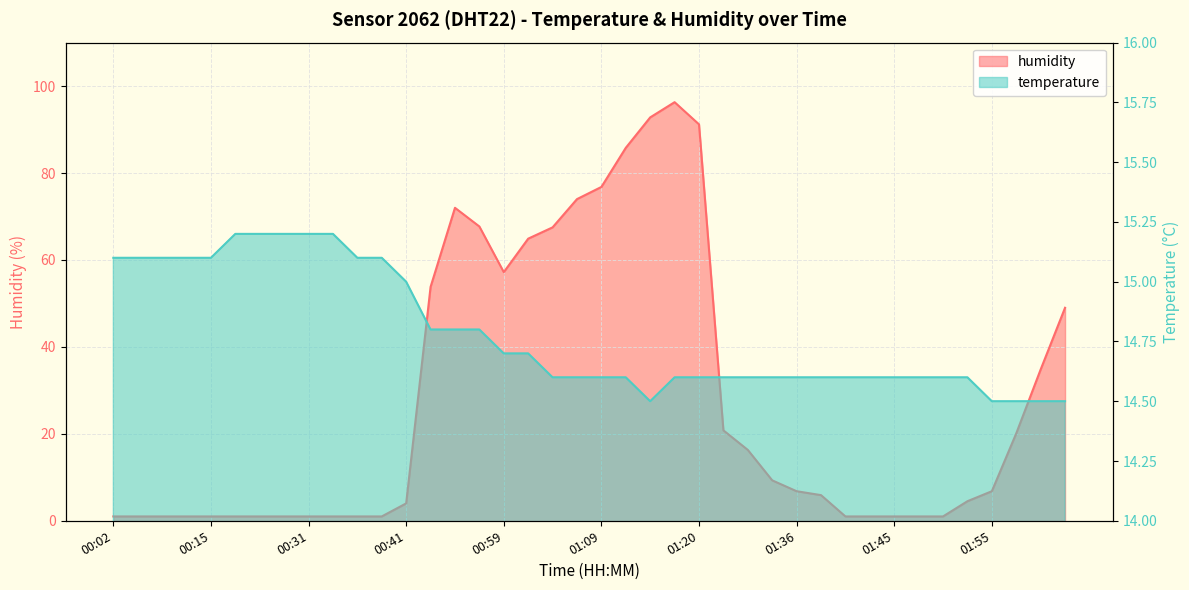

Rank the series by their maximum value, from highest to lowest.

humidity, temperature